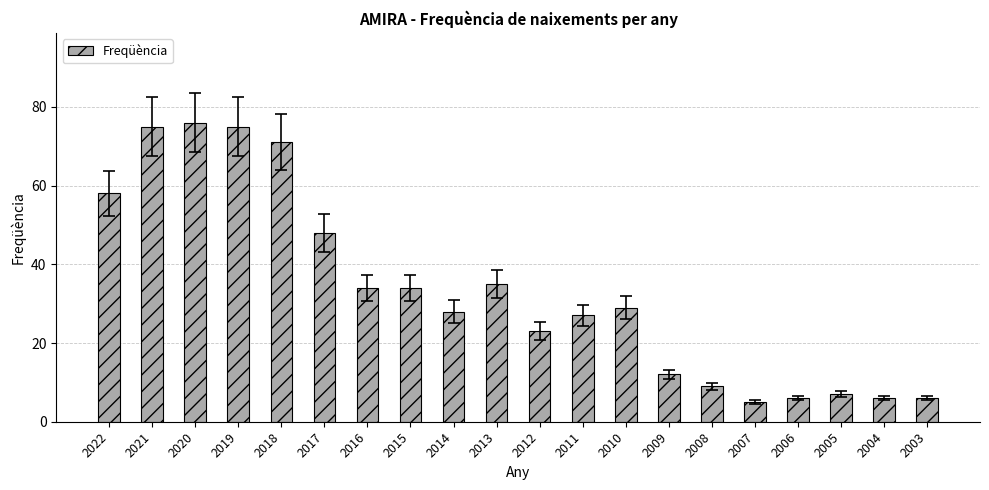

Which has a higher value, 2020 or 2022?

2020